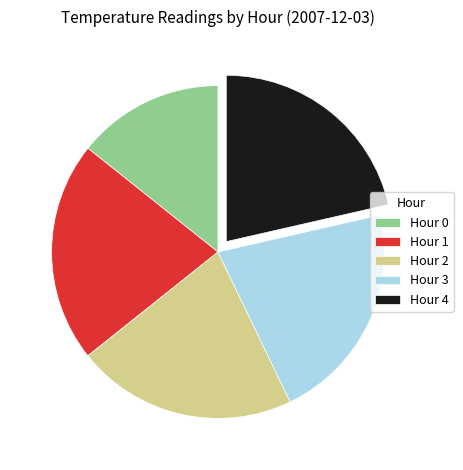

Is the sum of Hour 0 and Hour 4 greater than half?

No